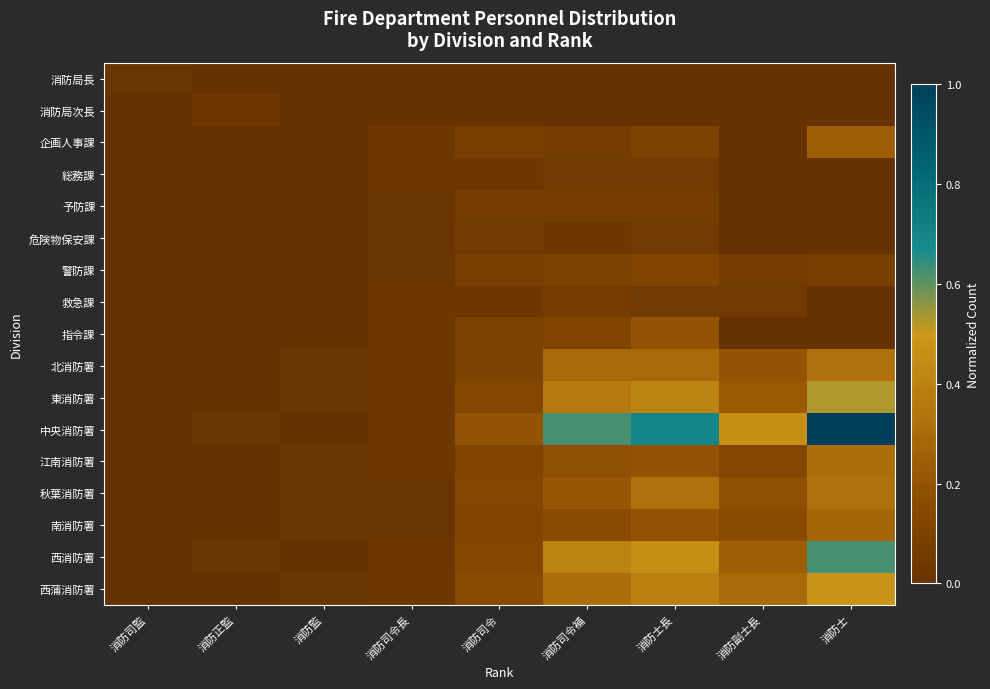

At how many categories does at least one series exceed 0?

9